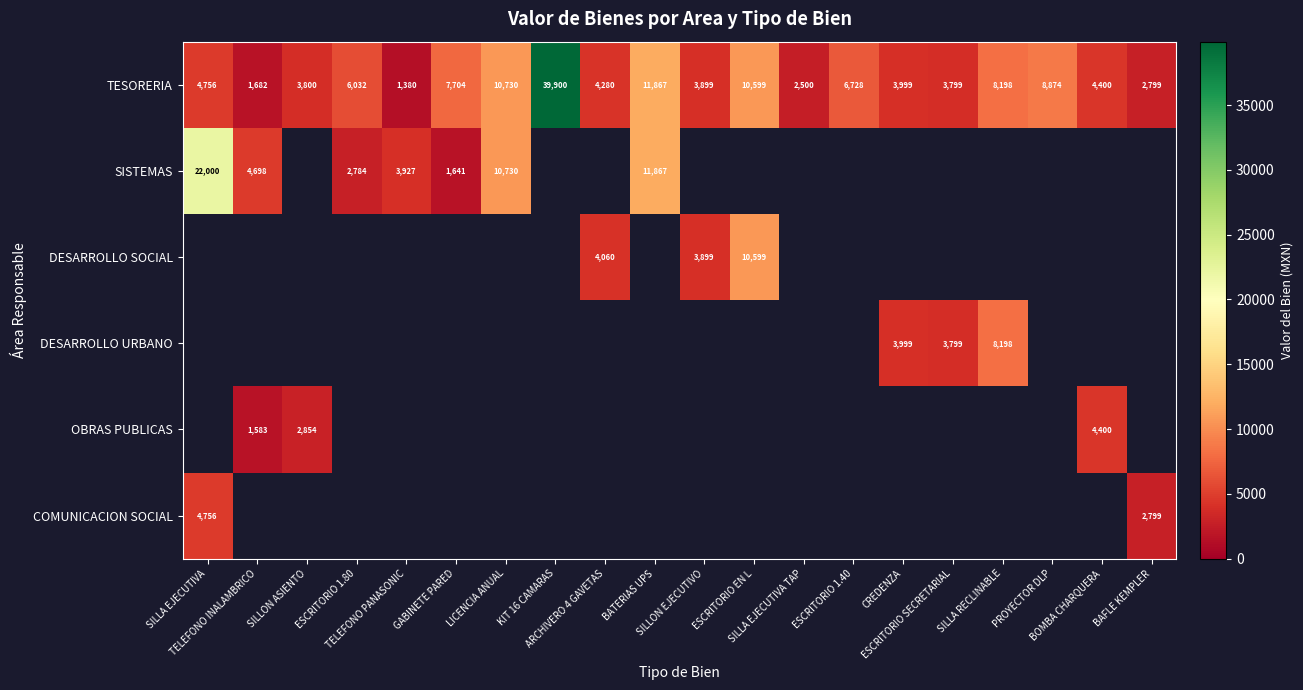

Which category has the highest value across all series?

KIT 16 CAMARAS